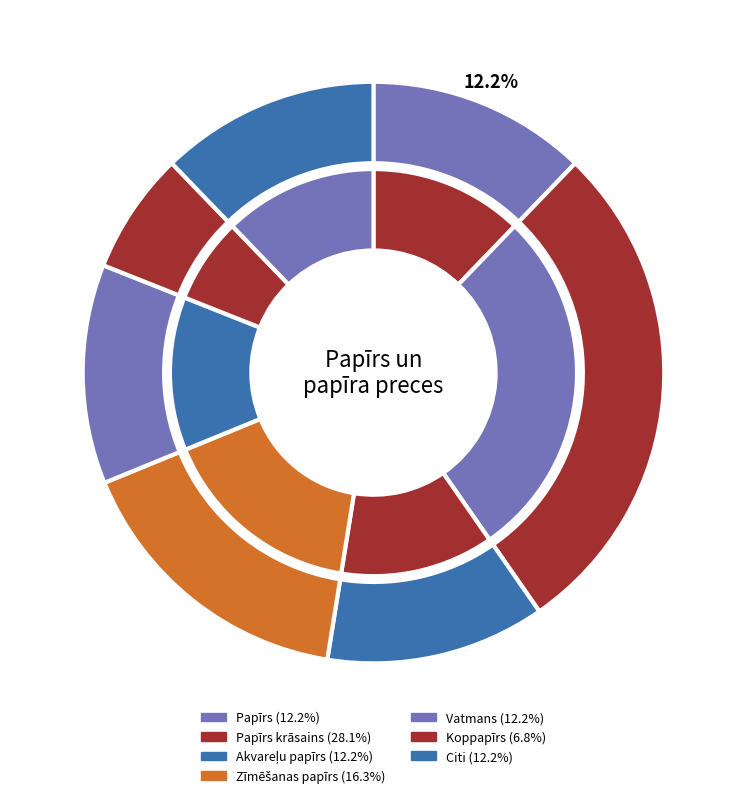

What percentage is the Papīrs krāsains slice, to the nearest percent?

28%